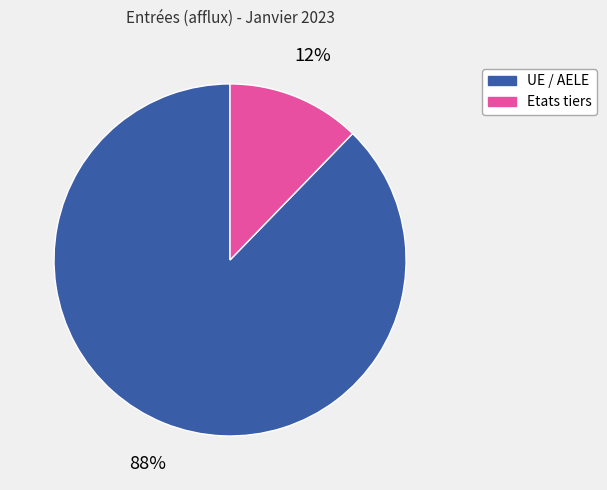

Which slice is the largest?

UE / AELE